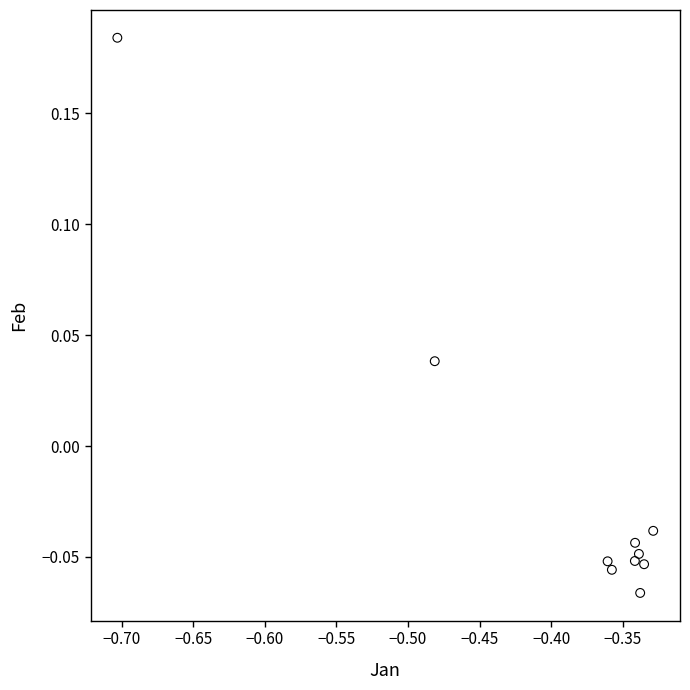

What is the range of X values (max minus min)?

0.4